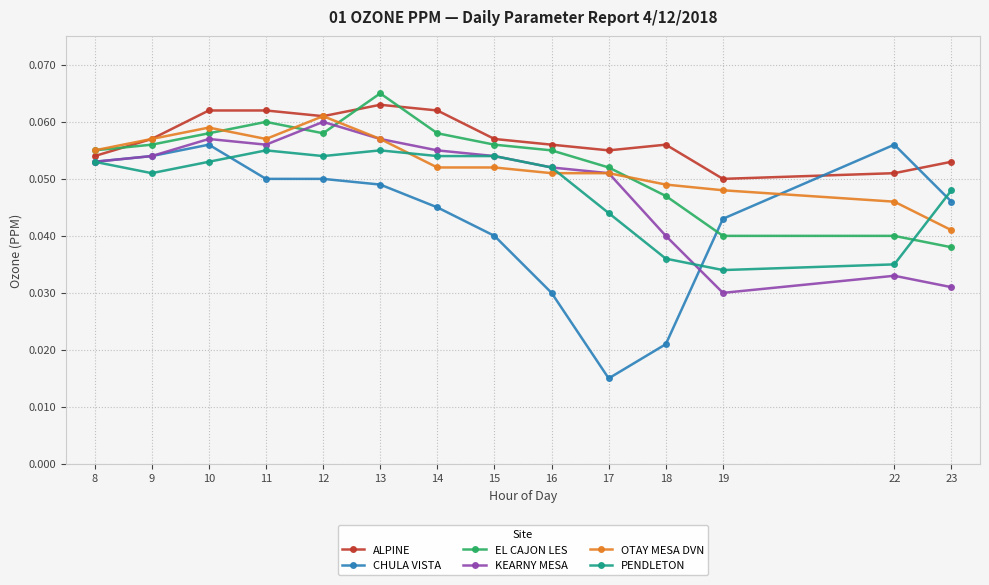

Which series has the largest total across all categories?

ALPINE